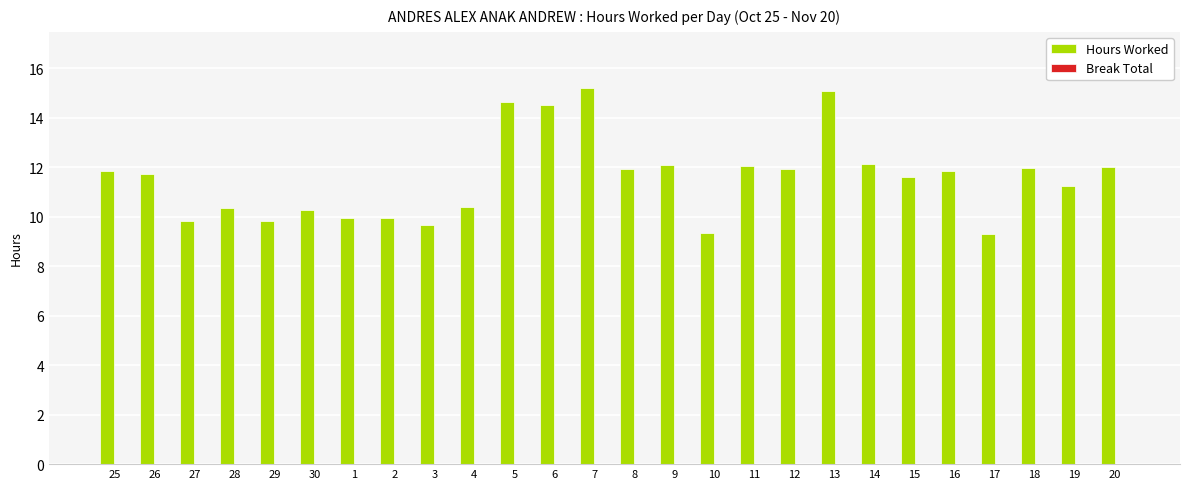

What is the greatest value displayed?

15.2